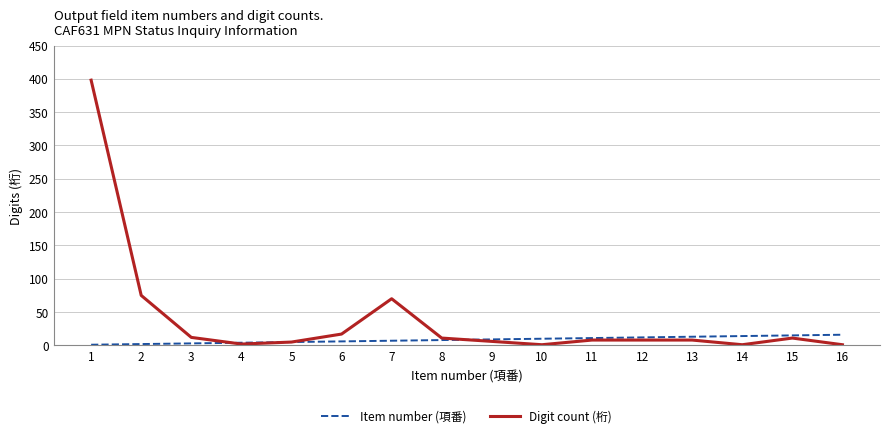

Count the number of categories in the chart.

16